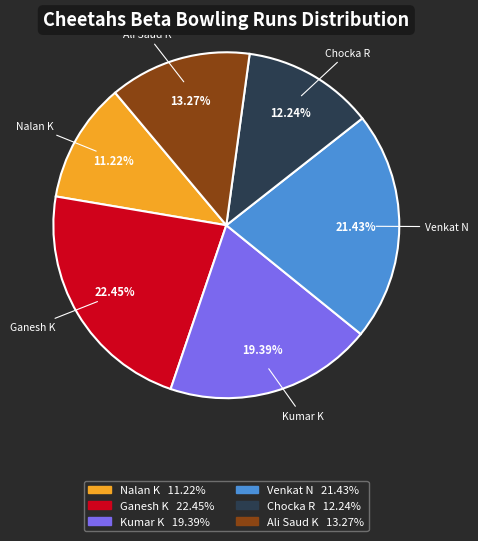

Is there a majority slice in this chart?

No